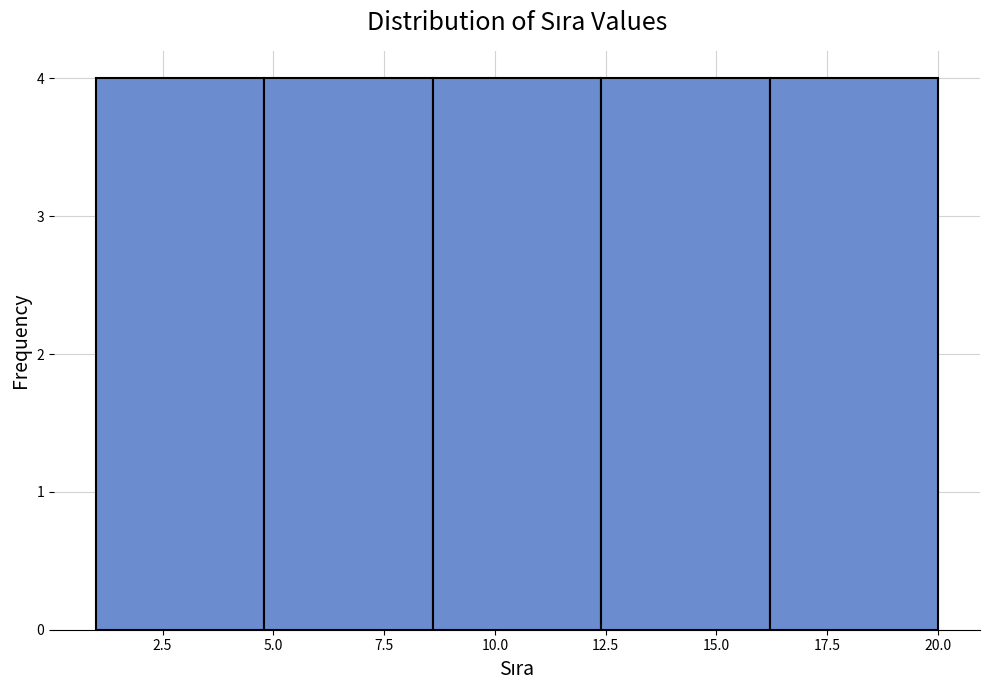

How tall is the bar that spans 12.4 to 16.2 on the x-axis? Neither the bar edges nor the heights are printed on the chart, so give them approximately, as read against the axes.

4